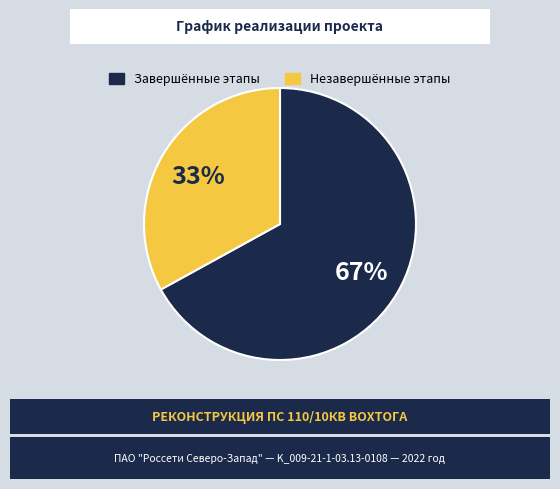

To the nearest percent, what is the difference between the largest and smallest slice percentages?

34%